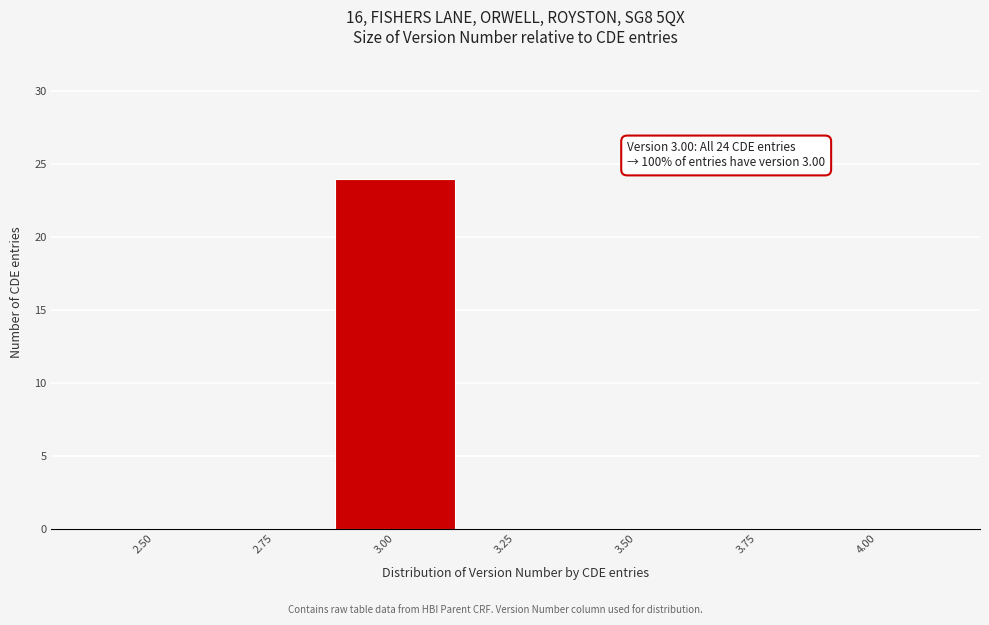

Reading left to right, extract all data points from this chart.

2.50=0	2.75=0	3.00=24	3.25=0	3.50=0	3.75=0	4.00=0